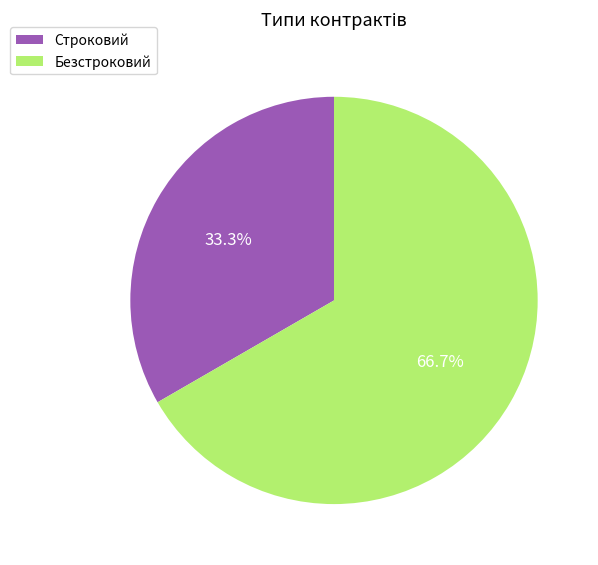

To the nearest percent, what percentage of the pie is Безстроковий?

67%